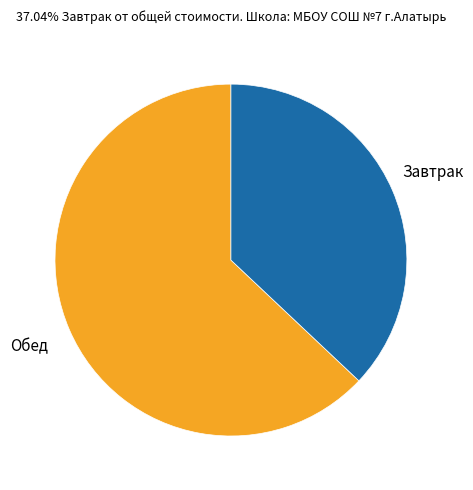

How many segments does this pie chart have?

2